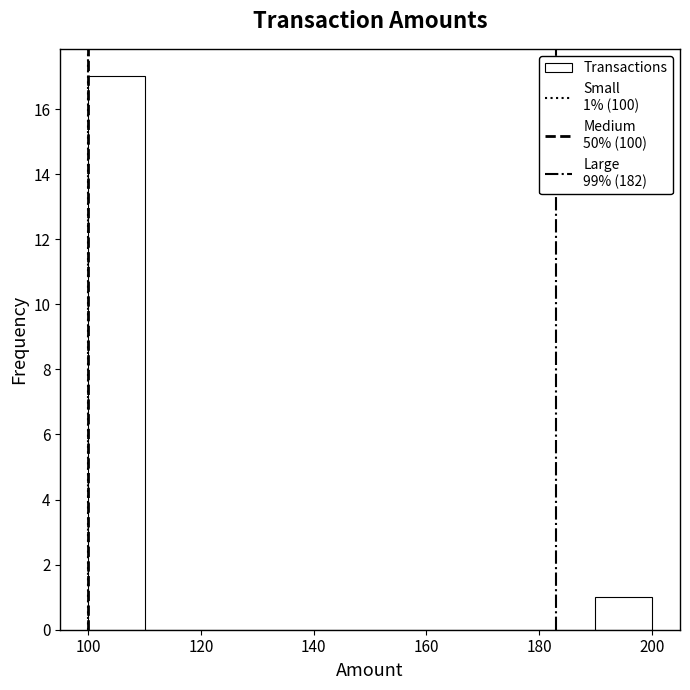

Which range on the x-axis has the tallest bar?

100 to 110